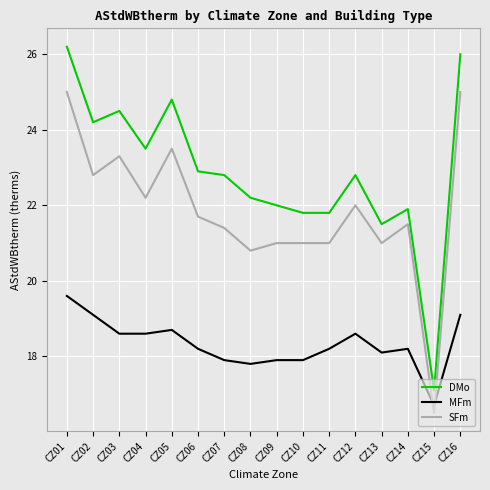

At how many categories does at least one series exceed 24?

5